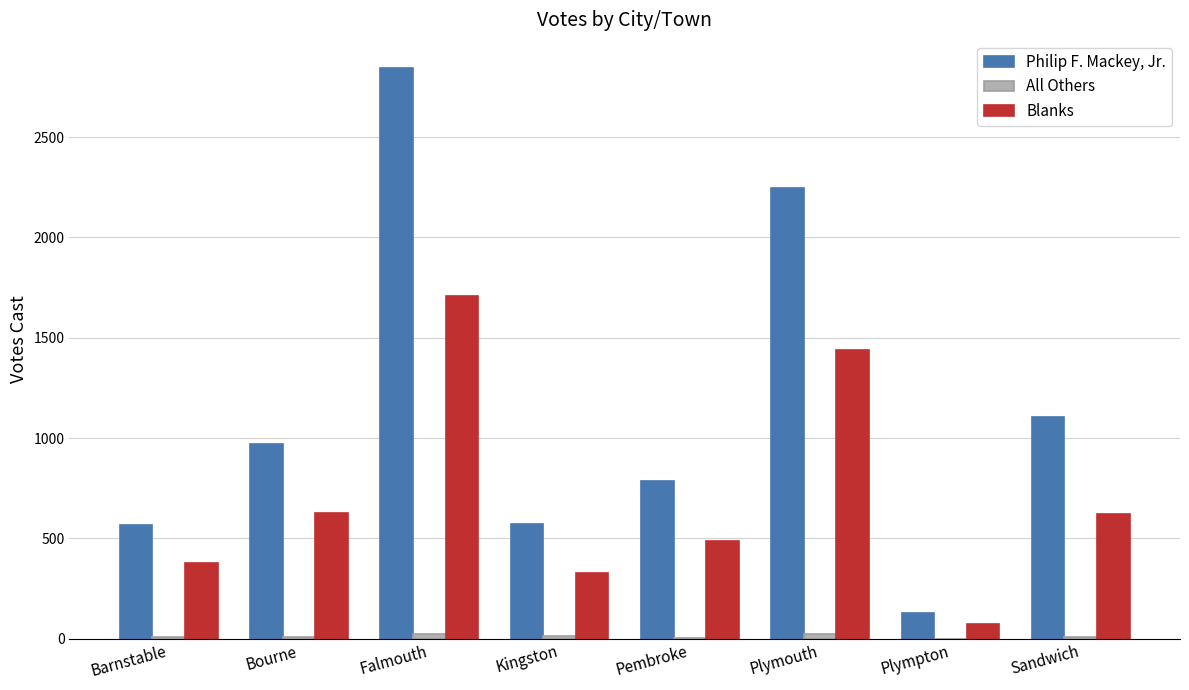

True or false: Blanks has a value of 621 at Sandwich.

True